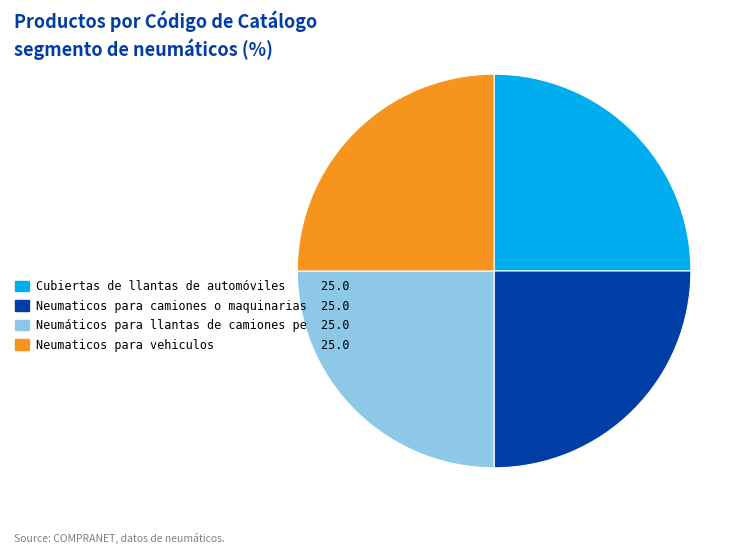

What is the ratio of the value at Neumaticos para vehiculos 25.0 to the value at Neumaticos para camiones o maquinarias 25.0?

1.0